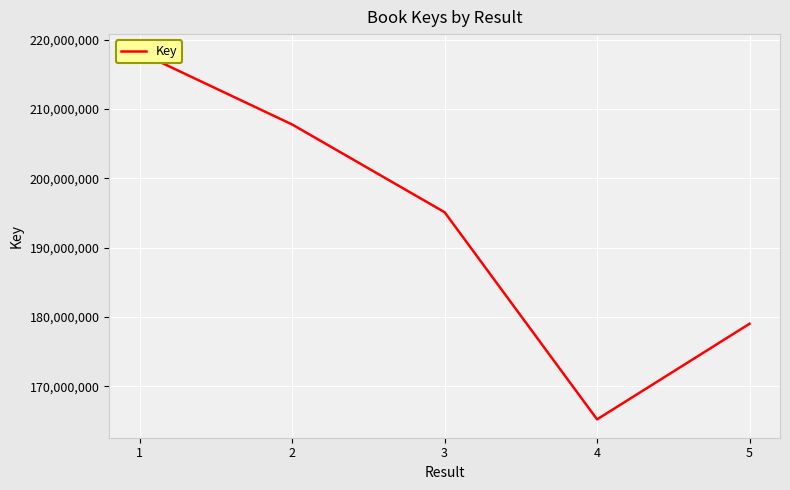

Where is the data nearest to the value 191687549?

3